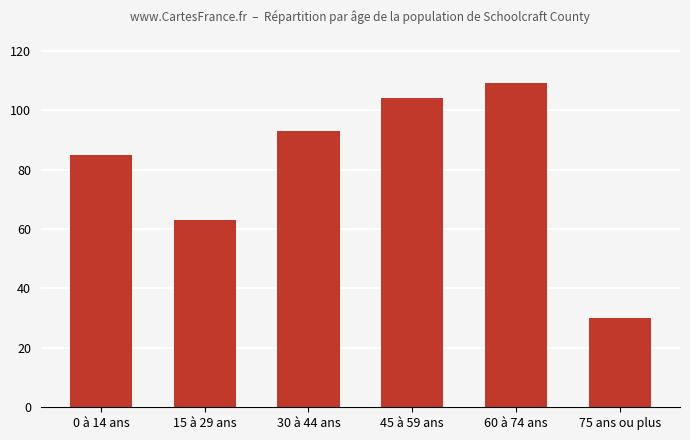

At which category does the chart reach its peak across all series?

60 à 74 ans